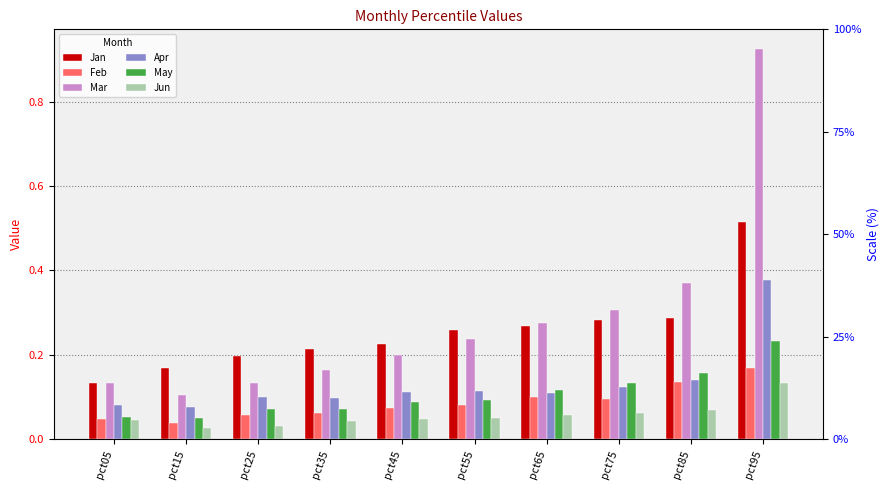

Read the Mar value at pct75.

0.3